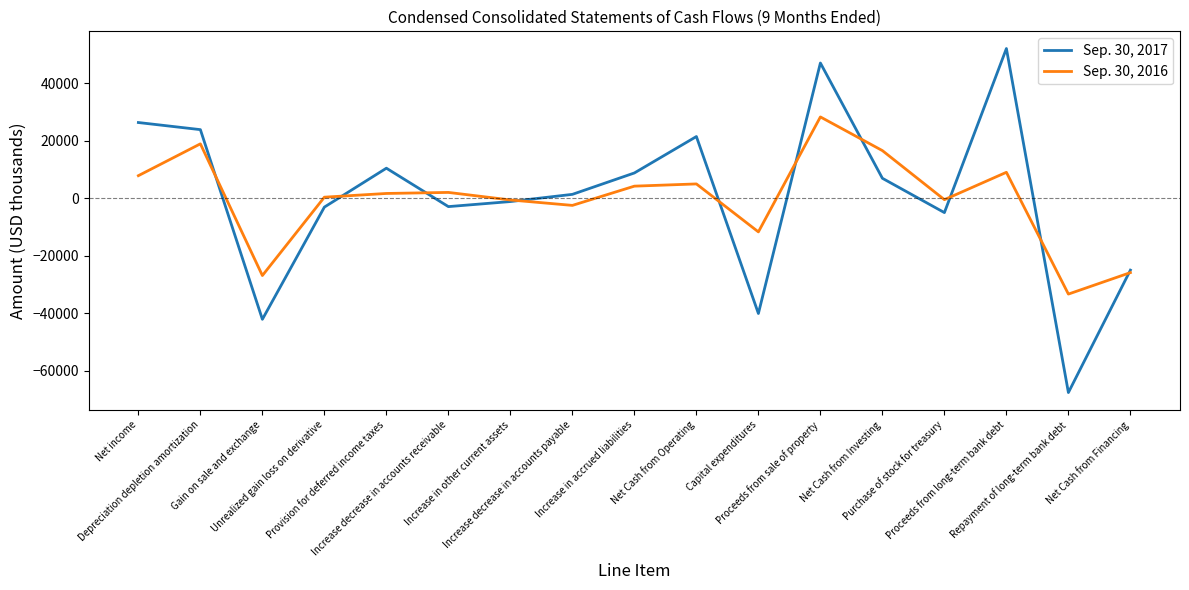

What is the spread (max minus min) of values at Gain on sale and exchange?

15209